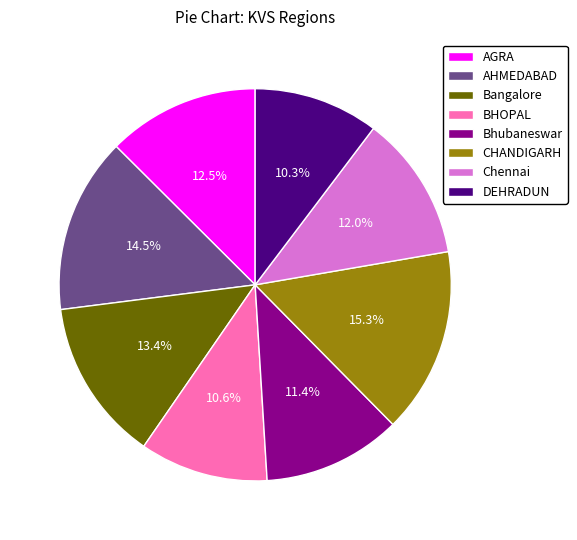

What portion of the pie excludes DEHRADUN?

89.7%